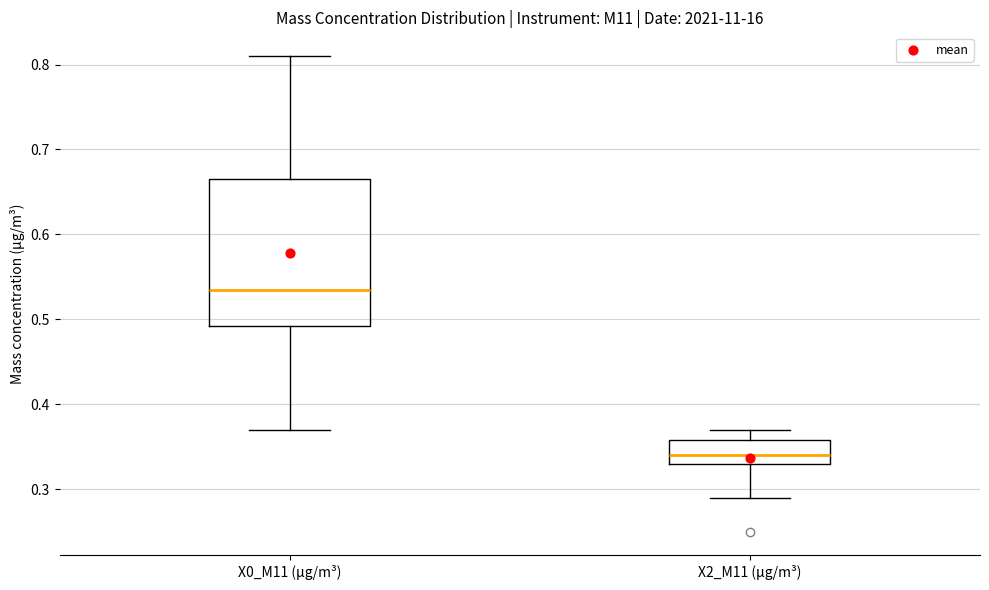

Comparing the boxes themselves (not the whiskers), which one is the tallest?

X0_M11 (μg/m³)